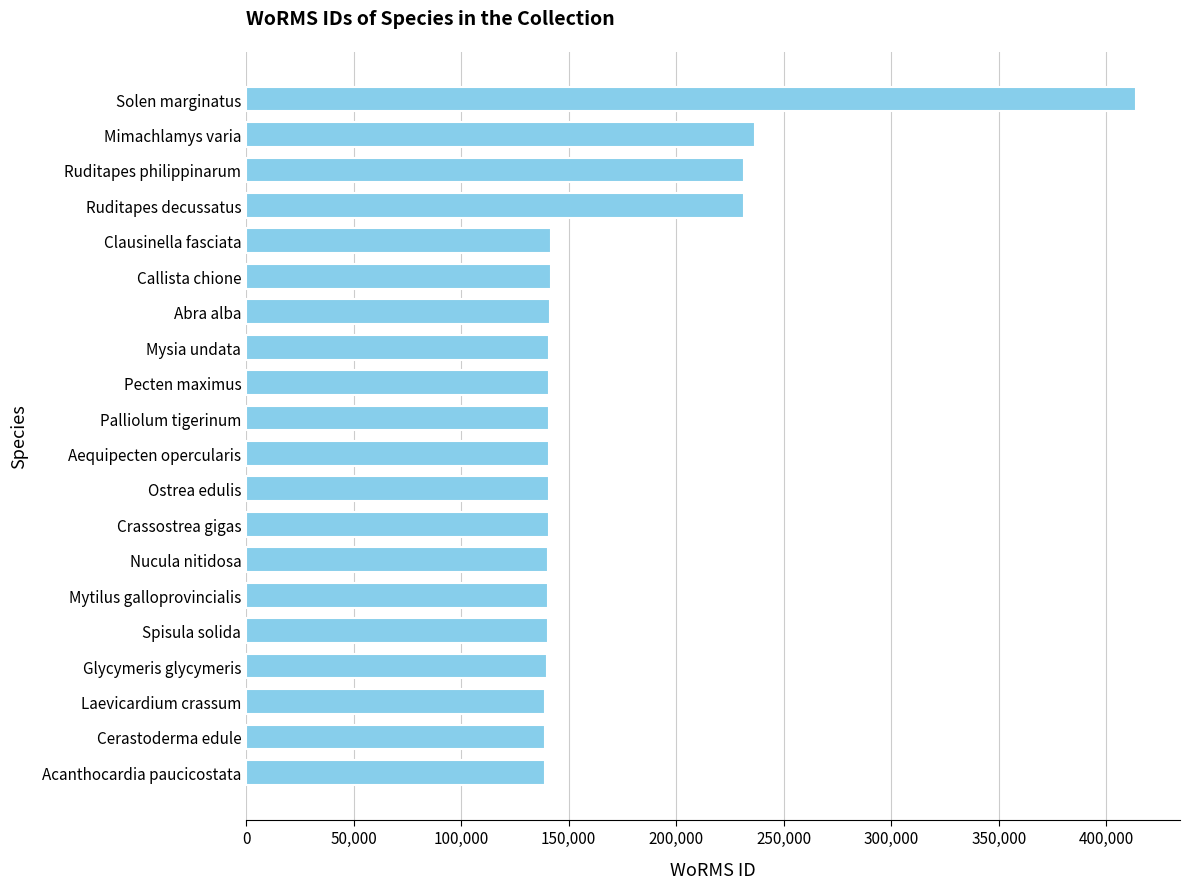

What is the difference between the maximum and second lowest values?

274643